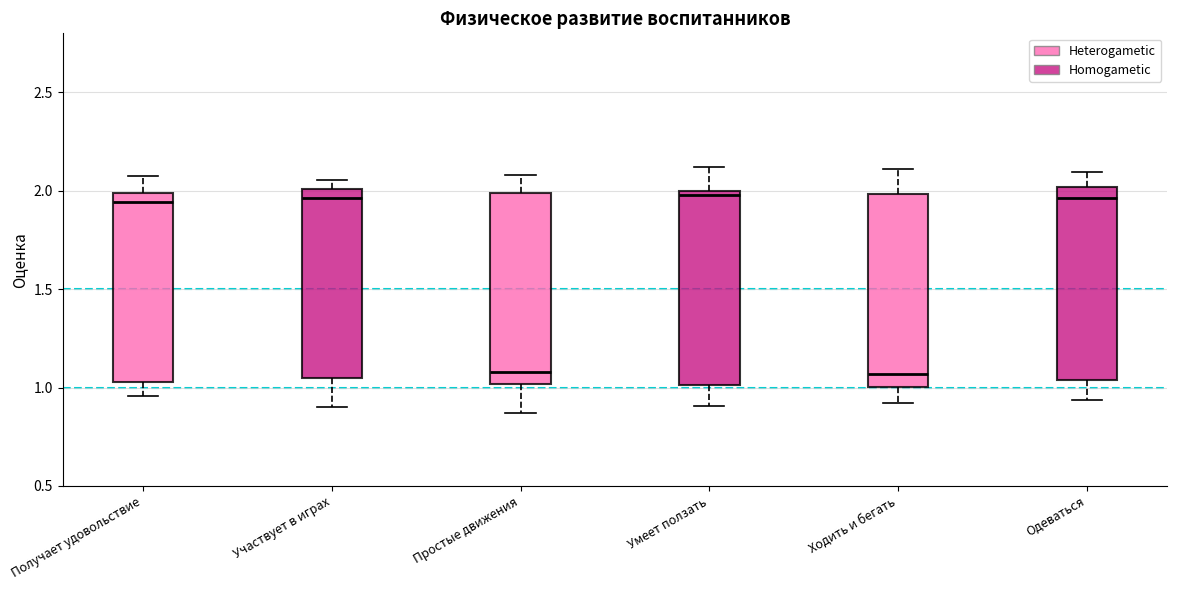

Reading left to right, transcribe this box plot: for each box, give where its median line is, the range the box spans, and where its two whiskers end, as read against the y-axis. The values are not printed on the chart, so give them approximately, as read against the axis.

Получает удовольствие: median 1.95, box 1.05 to 2.00, whiskers 0.95 to 2.05
Участвует в играх: median 1.95, box 1.05 to 2.00, whiskers 0.90 to 2.05
Простые движения: median 1.10, box 1.00 to 2.00, whiskers 0.85 to 2.10
Умеет ползать: median 2.00 (just below the box's upper edge), box 1.00 to 2.00, whiskers 0.90 to 2.10
Ходить и бегать: median 1.05, box 1.00 to 2.00, whiskers 0.90 to 2.10
Одеваться: median 1.95, box 1.05 to 2.00, whiskers 0.95 to 2.10